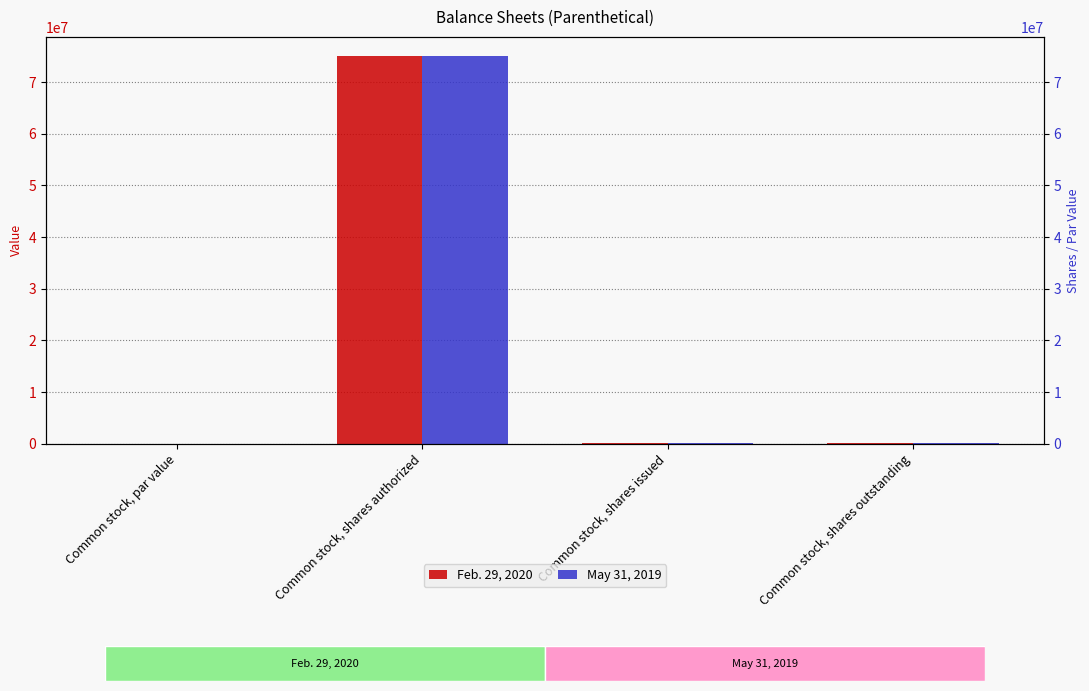

At which category does the chart reach its peak across all series?

Common stock, shares authorized